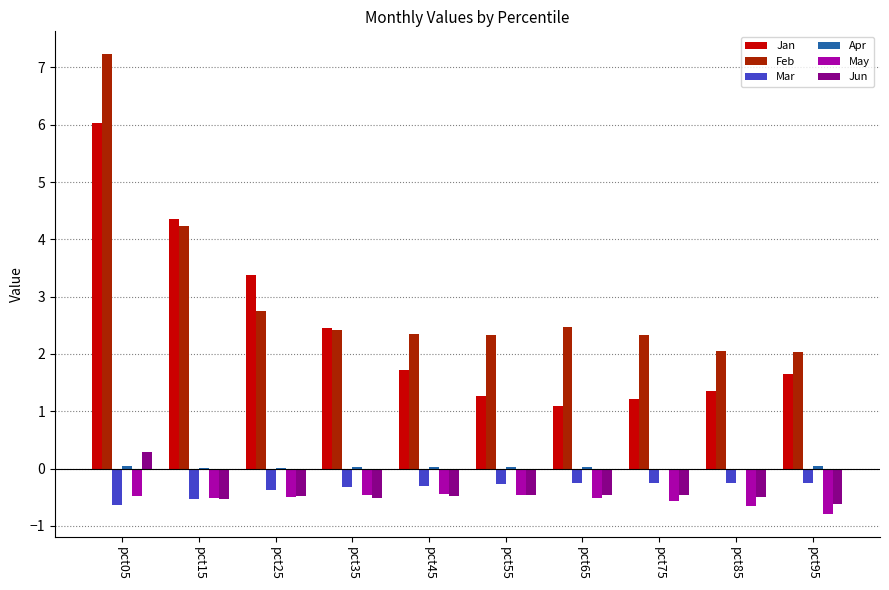

Are the bars grouped side by side (vs. stacked)?

Yes